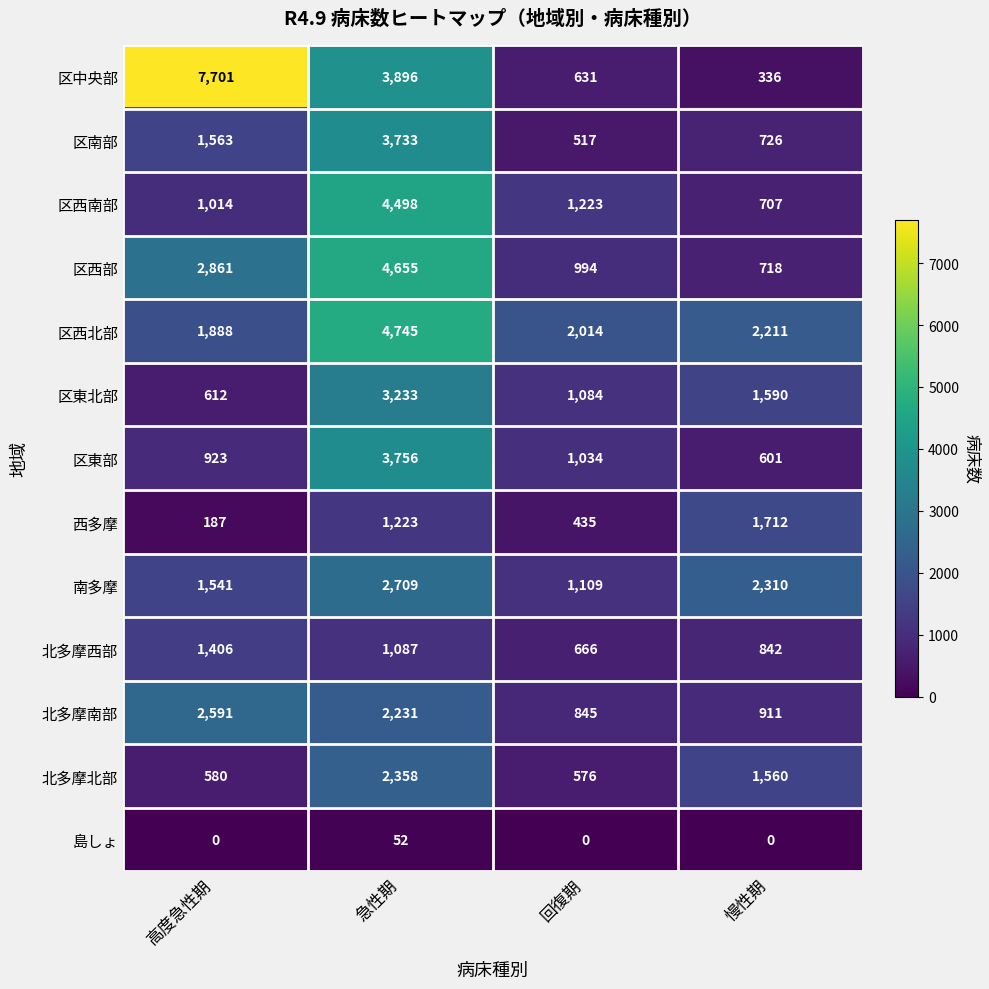

Rank the series at 高度急性期 from highest to lowest value.

区中央部, 区西部, 北多摩南部, 区西北部, 区南部, 南多摩, 北多摩西部, 区西南部, 区東部, 区東北部, 北多摩北部, 西多摩, 島しょ